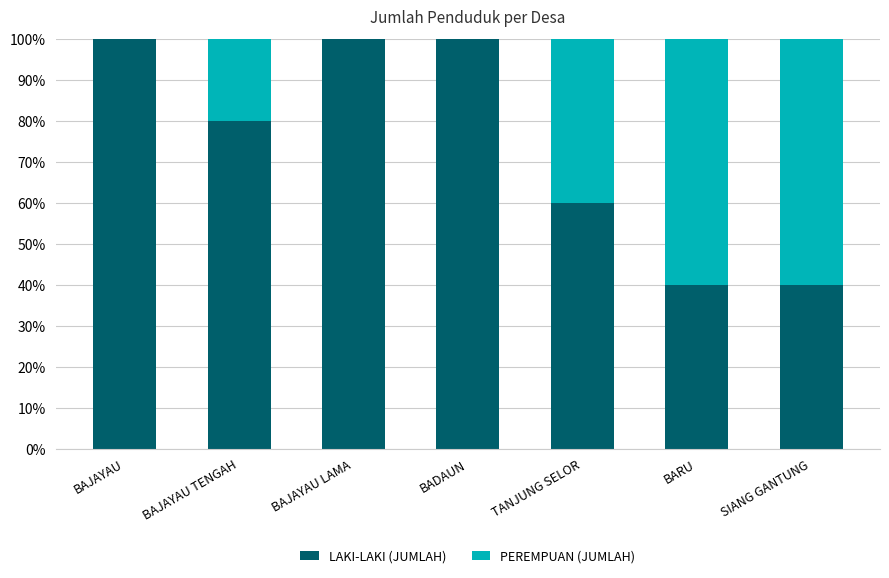

What are all the series names shown in the legend?

LAKI-LAKI (JUMLAH), PEREMPUAN (JUMLAH)